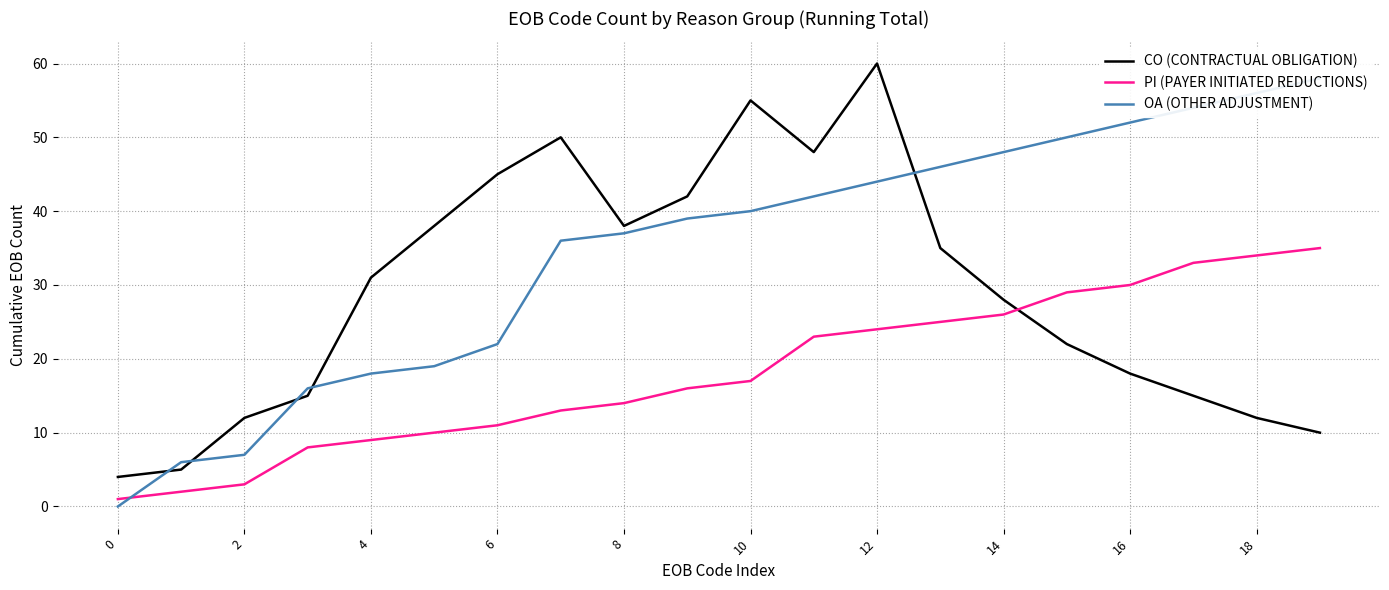

Rank the categories by CO (CONTRACTUAL OBLIGATION) value from highest to lowest.

12, 10, 14, 11, 12, 18, 10, 16, 13, 8, 14, 15, 16, 6, 17, 4, 18, 19, 2, 0